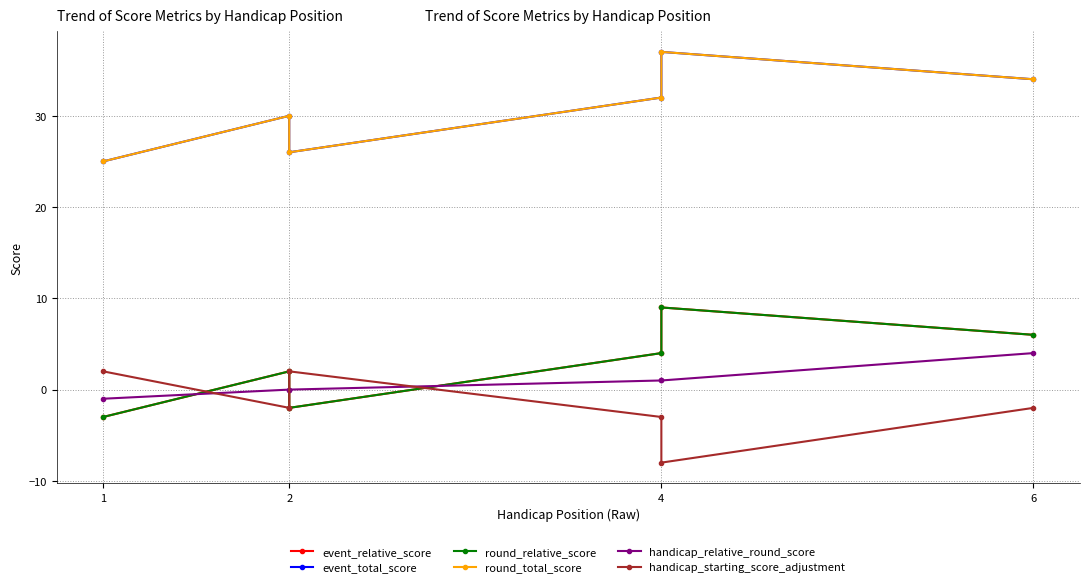

How many interior local peaks does the event_total_score series have?

2